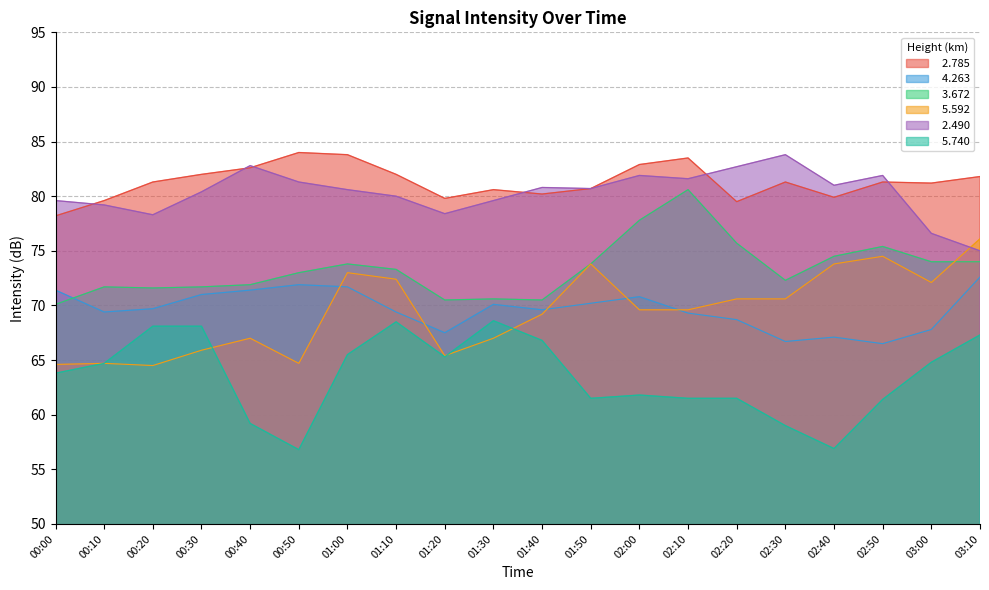

True or false:   5.592 and   2.785 cross at least once.

False